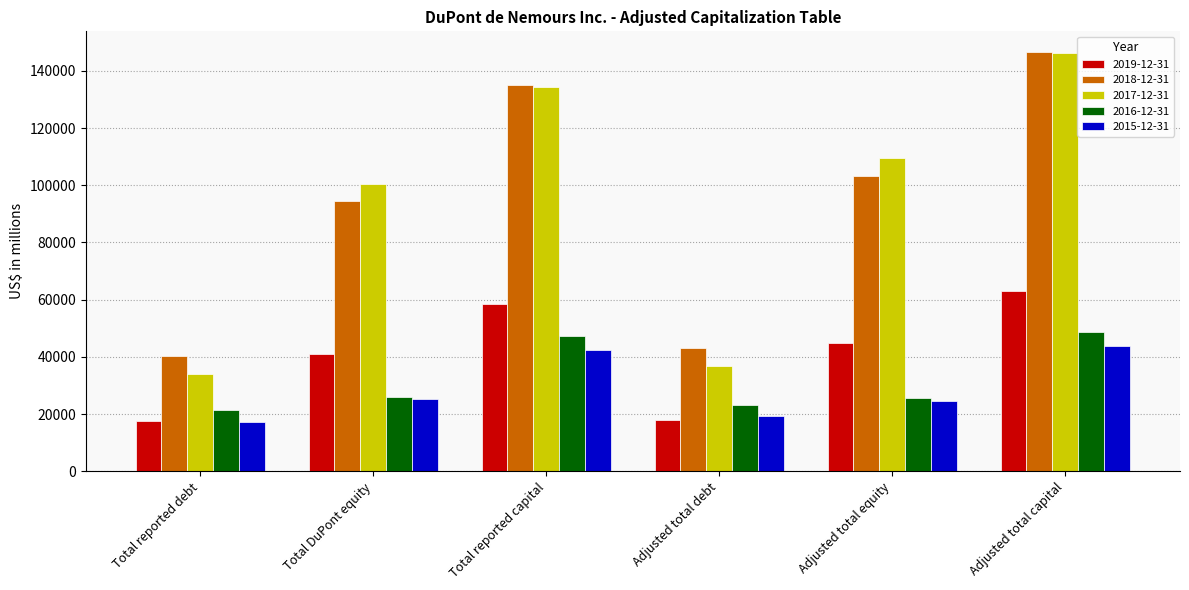

At which category is the sum across all series the highest?

Adjusted total capital